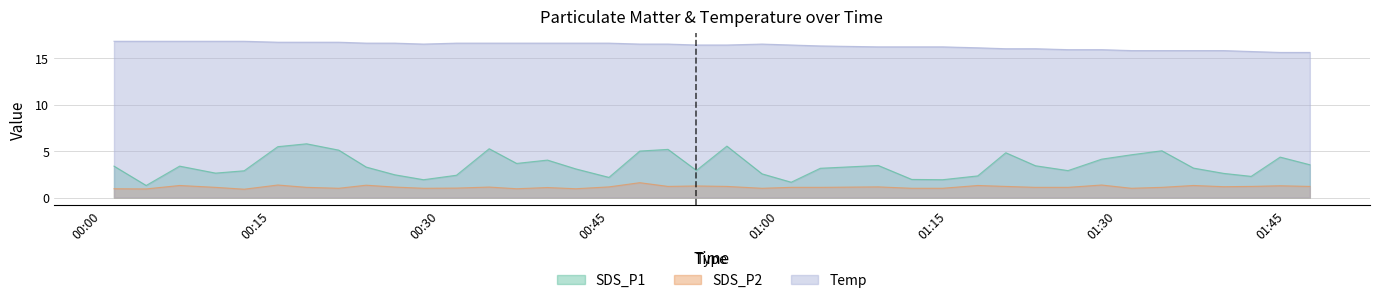

What is the difference between the highest and lowest values at 2022/09/03 01:13:13?

15.2